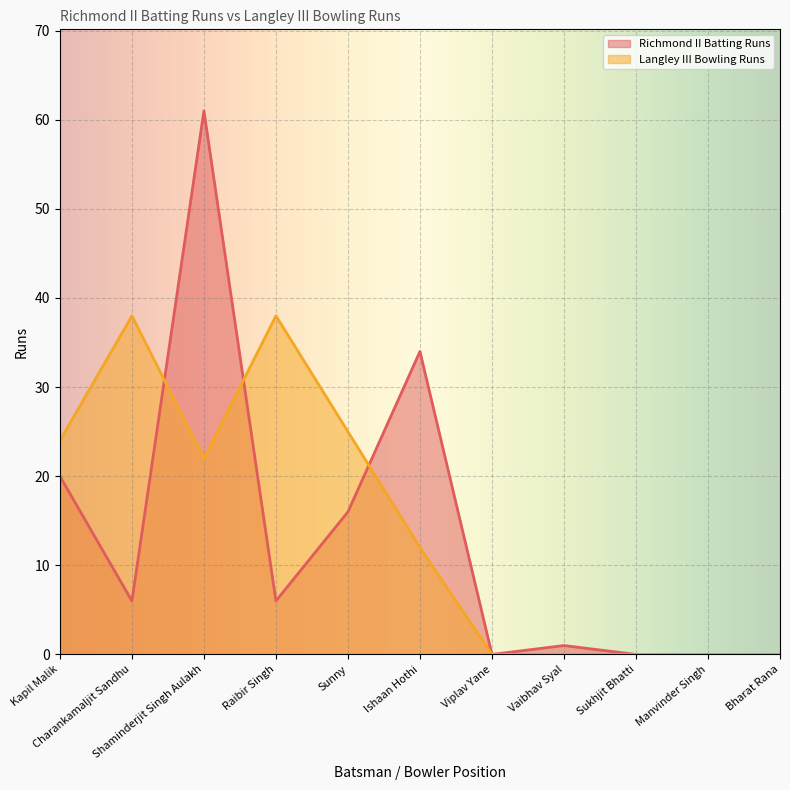

Where is the first local maximum for Richmond II Batting Runs?

Shaminderjit Singh Aulakh